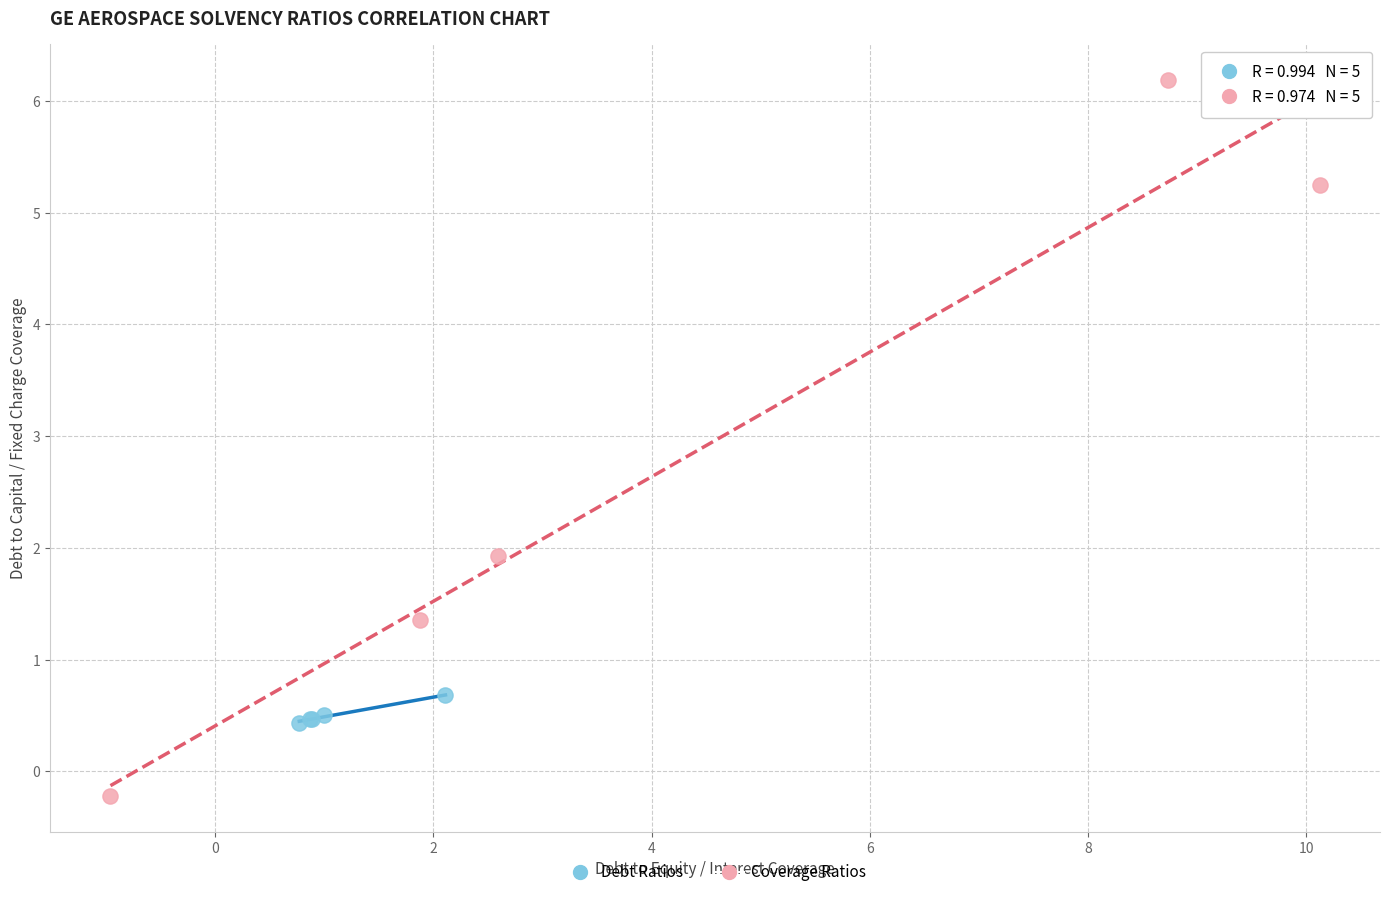

Which series contains the highest Y value?

Coverage Ratios